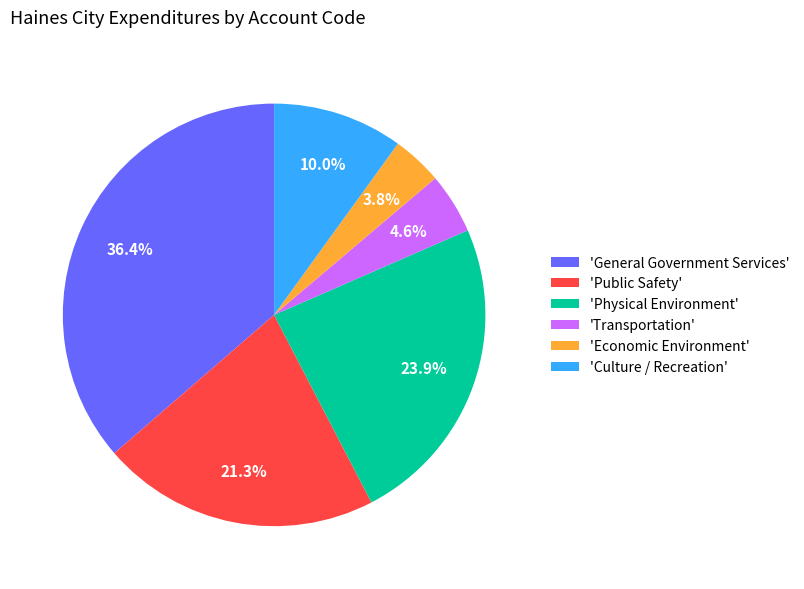

Which has a higher value, 'Physical Environment' or 'Public Safety'?

'Physical Environment'